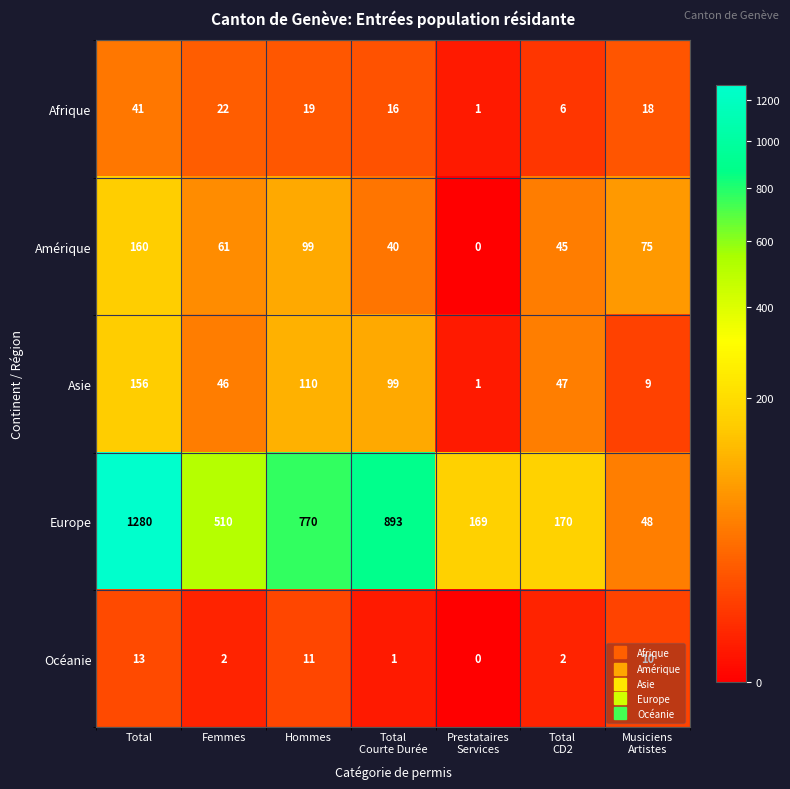

What is the difference between the Europe values at Total and Femmes?

770